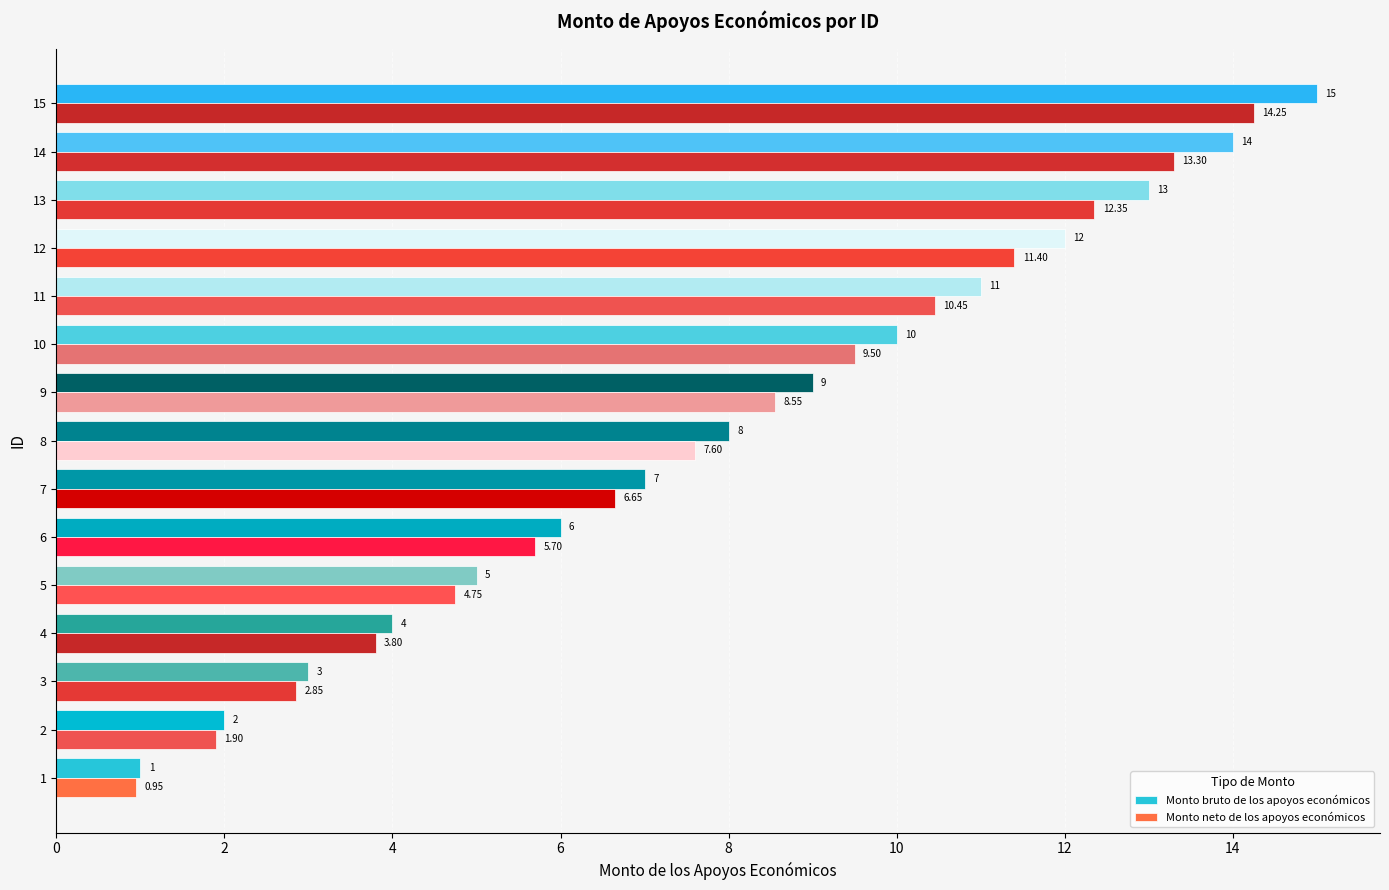

At which label is Monto bruto de los apoyos económicos closest to 8?

8